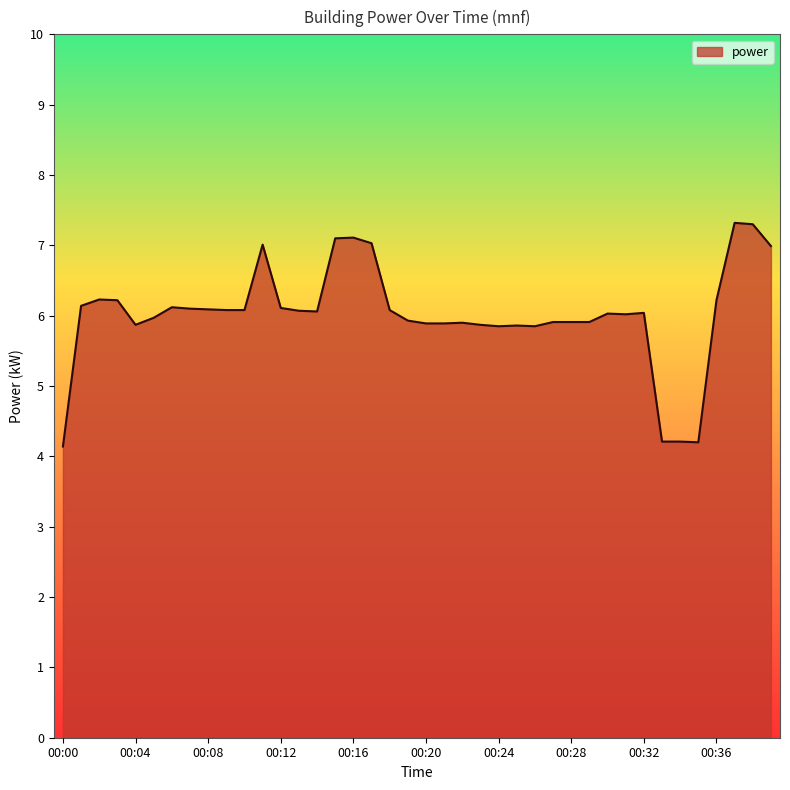

What is the difference between the maximum and minimum values?

3.2